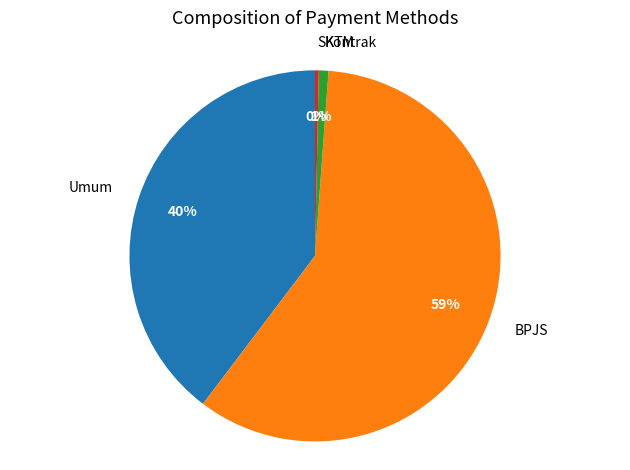

Is the sum of SKTM and Umum greater than half?

No